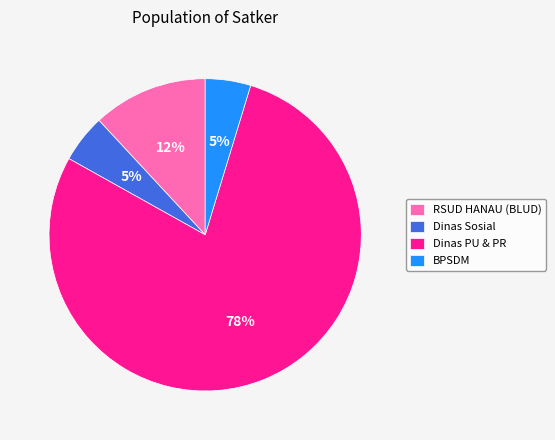

What is the ratio of the value at RSUD HANAU (BLUD) to the value at Dinas Sosial?

2.4